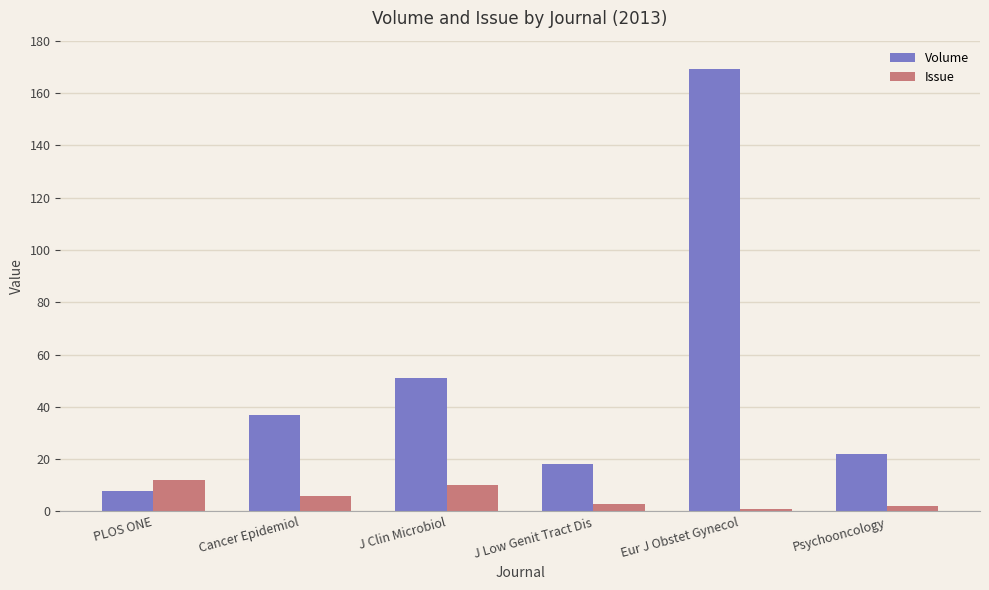

At which category is the sum across all series the highest?

Eur J Obstet Gynecol